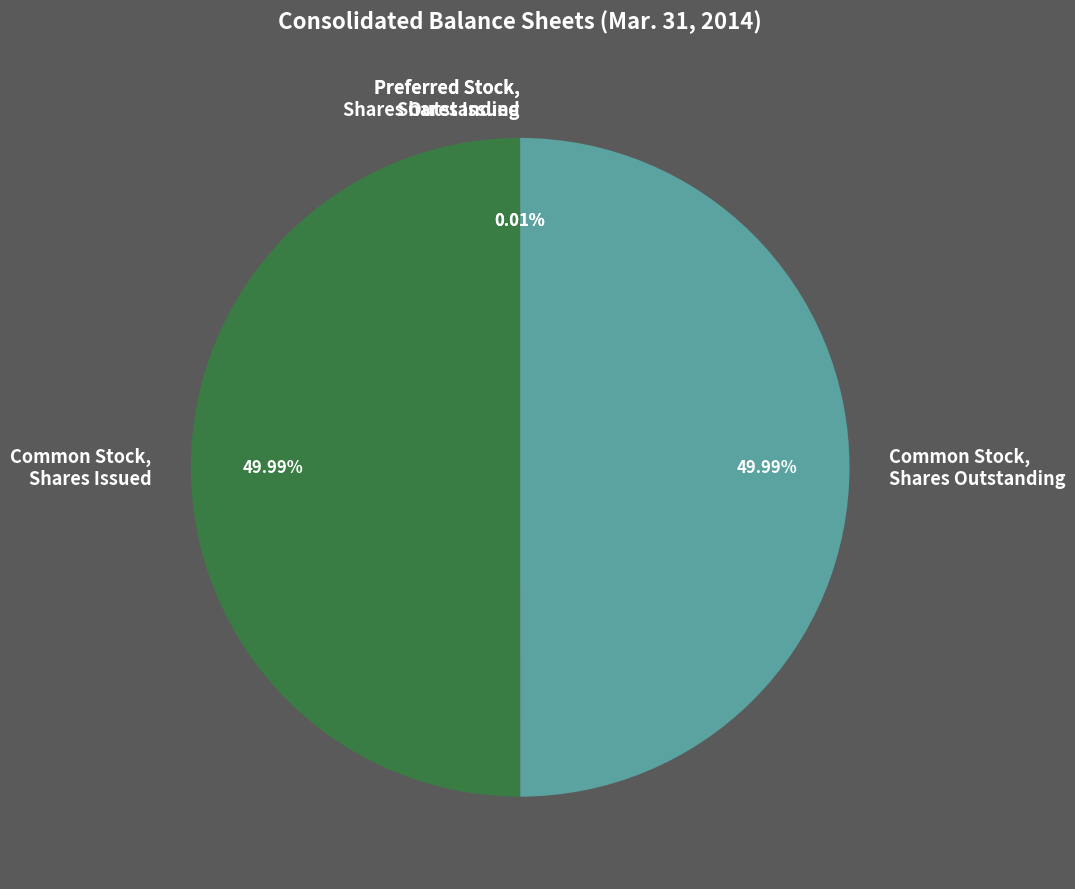

Approximately how many times larger is the value at Common Stock, Shares Issued compared to Common Stock, Shares Outstanding?

1.0